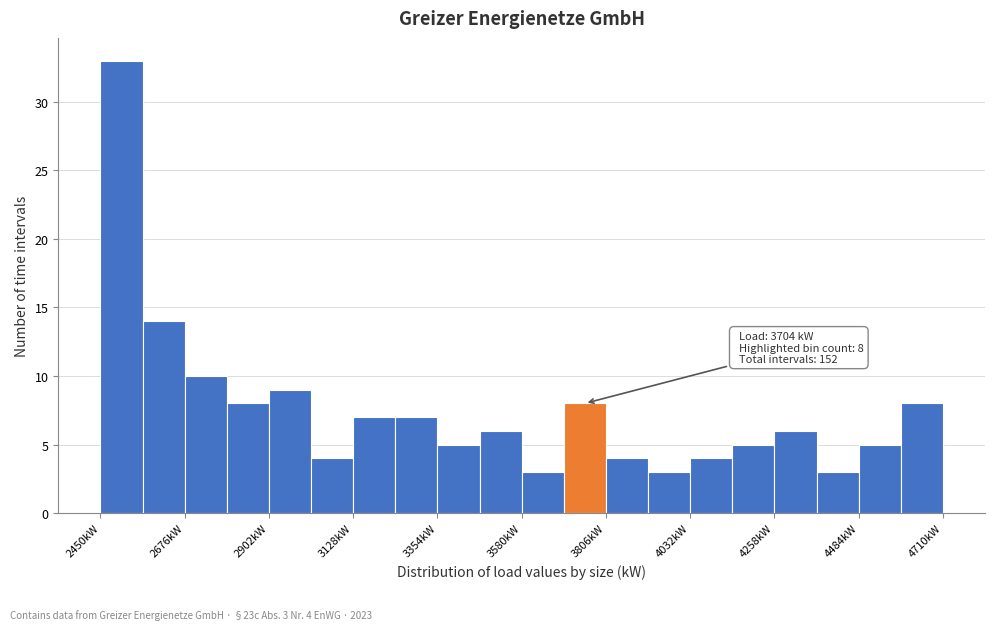

Read against the x-axis, roughly where is the centre of the tallest bar?

2500